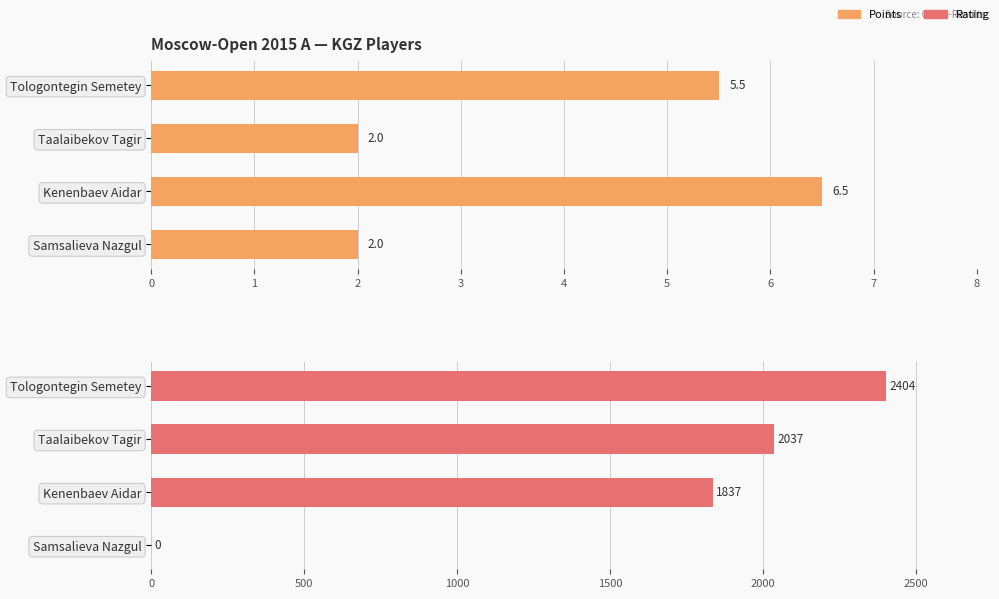

Is the value of Points at Tologontegin Semetey greater than the value of Rating at Tologontegin Semetey?

No